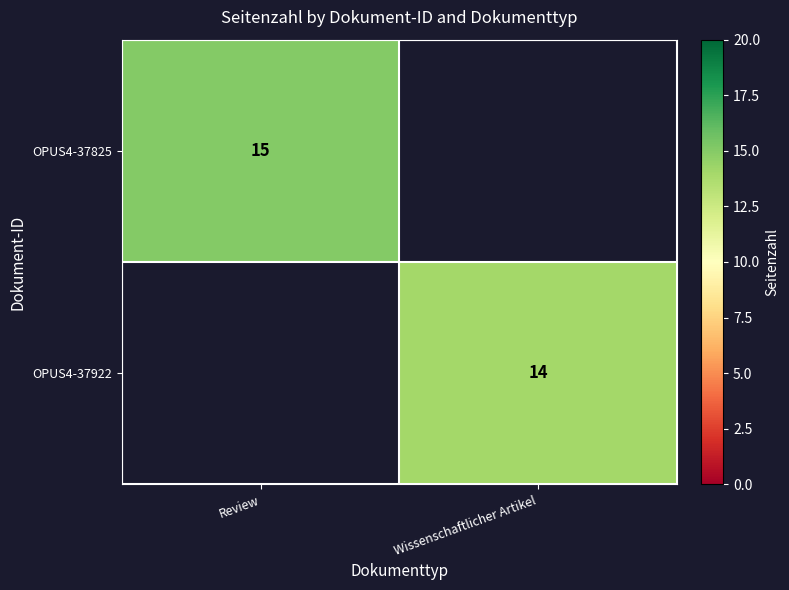

Is it true that OPUS4-37922 equals 14 at Wissenschaftlicher Artikel?

True